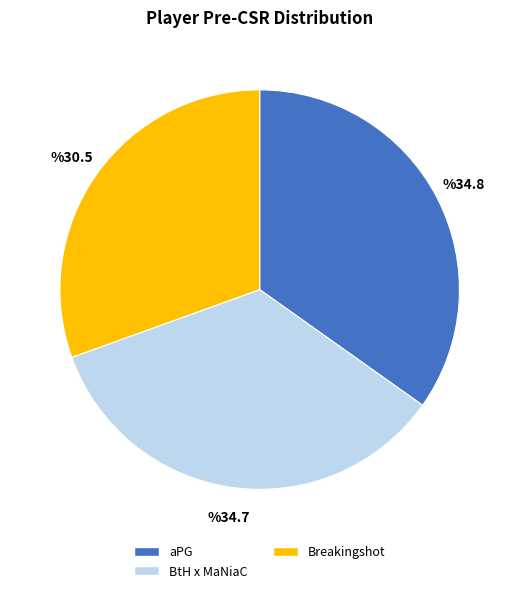

Approximately how many times larger is the value at BtH x MaNiaC compared to aPG?

1.0